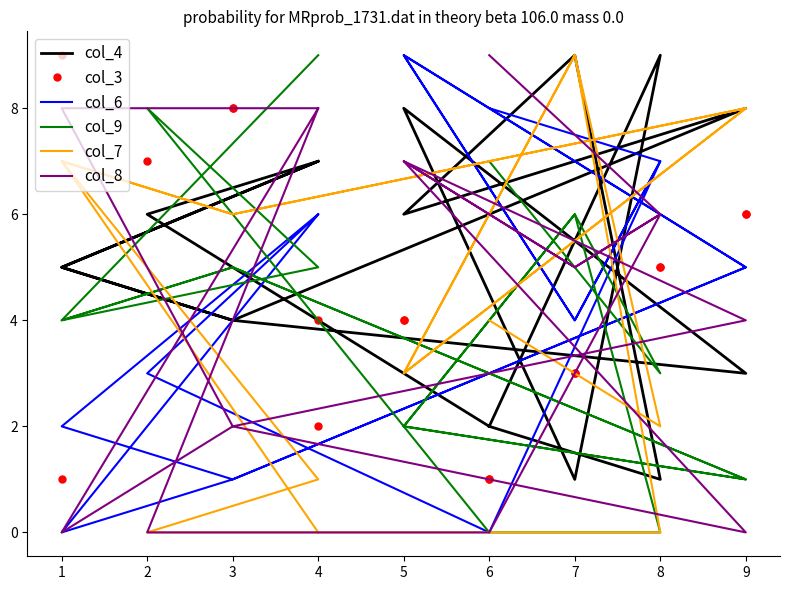

Between 9 and 1, which series saw the biggest shift?

col_8